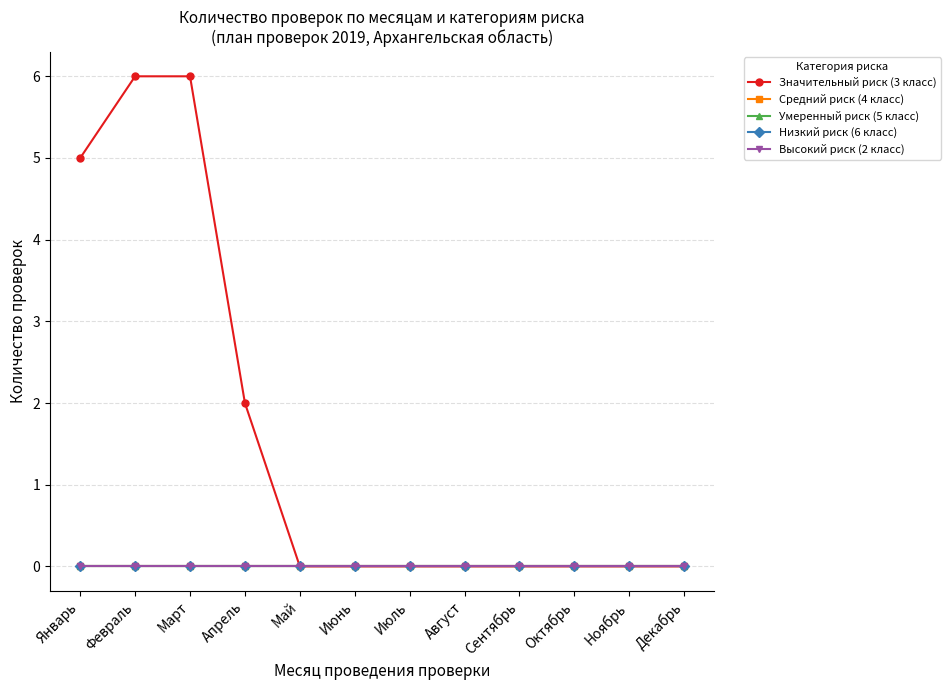

Reading left to right, transcribe all the data shown in this chart.

Значительный риск (3 класс): 5	6	6	2	0	0	0	0	0	0	0	0
Средний риск (4 класс): 0	0	0	0	0	0	0	0	0	0	0	0
Умеренный риск (5 класс): 0	0	0	0	0	0	0	0	0	0	0	0
Низкий риск (6 класс): 0	0	0	0	0	0	0	0	0	0	0	0
Высокий риск (2 класс): 0	0	0	0	0	0	0	0	0	0	0	0